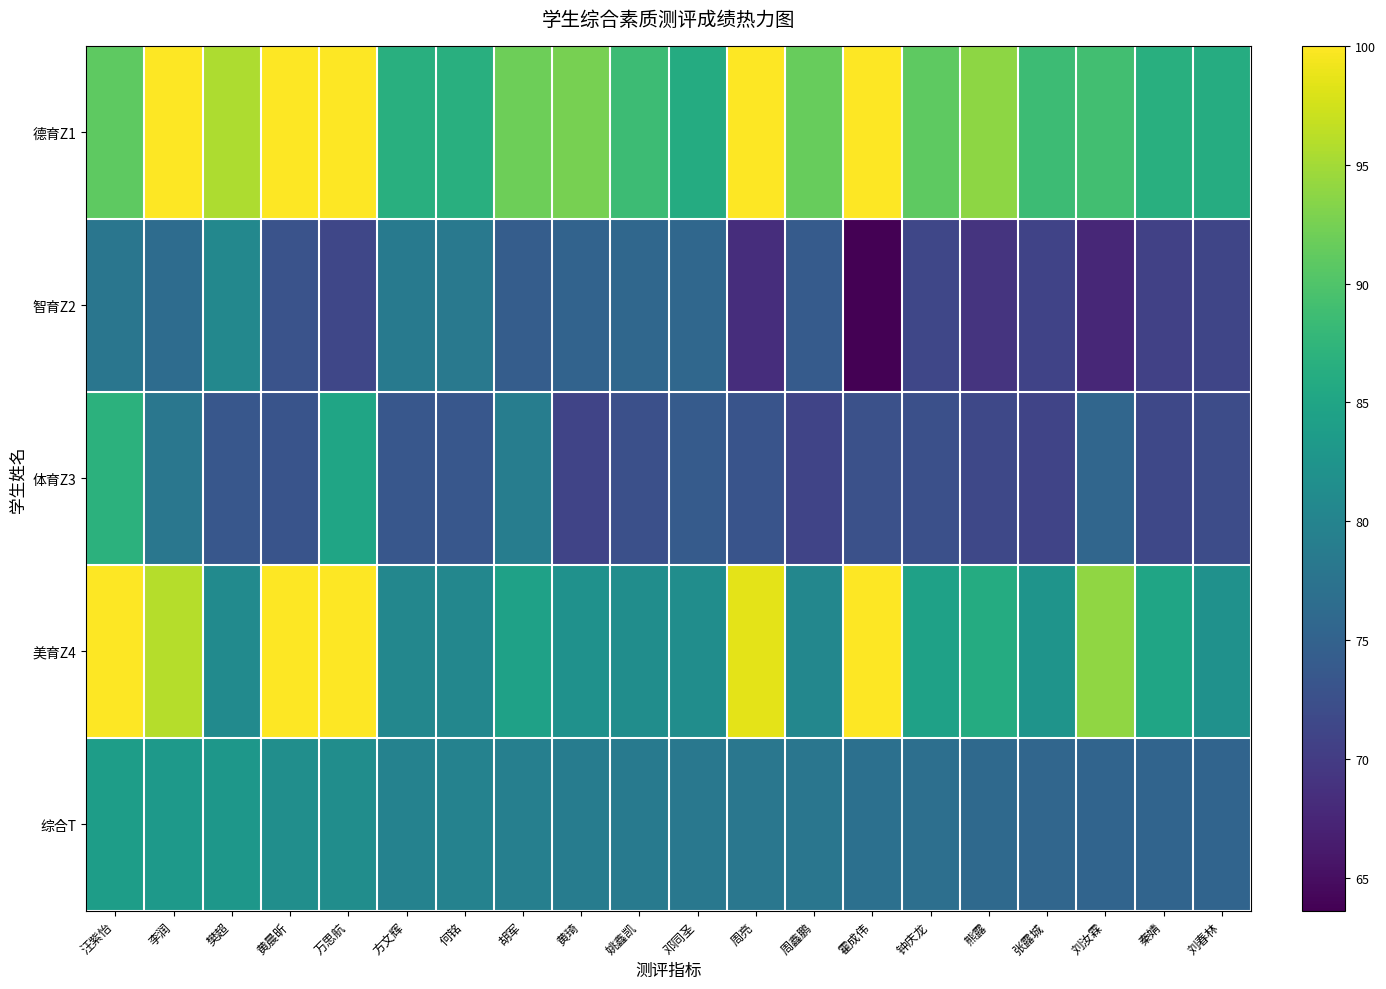

Rank the series by their maximum value, from lowest to highest.

智育Z2, 综合T, 体育Z3, 德育Z1, 美育Z4